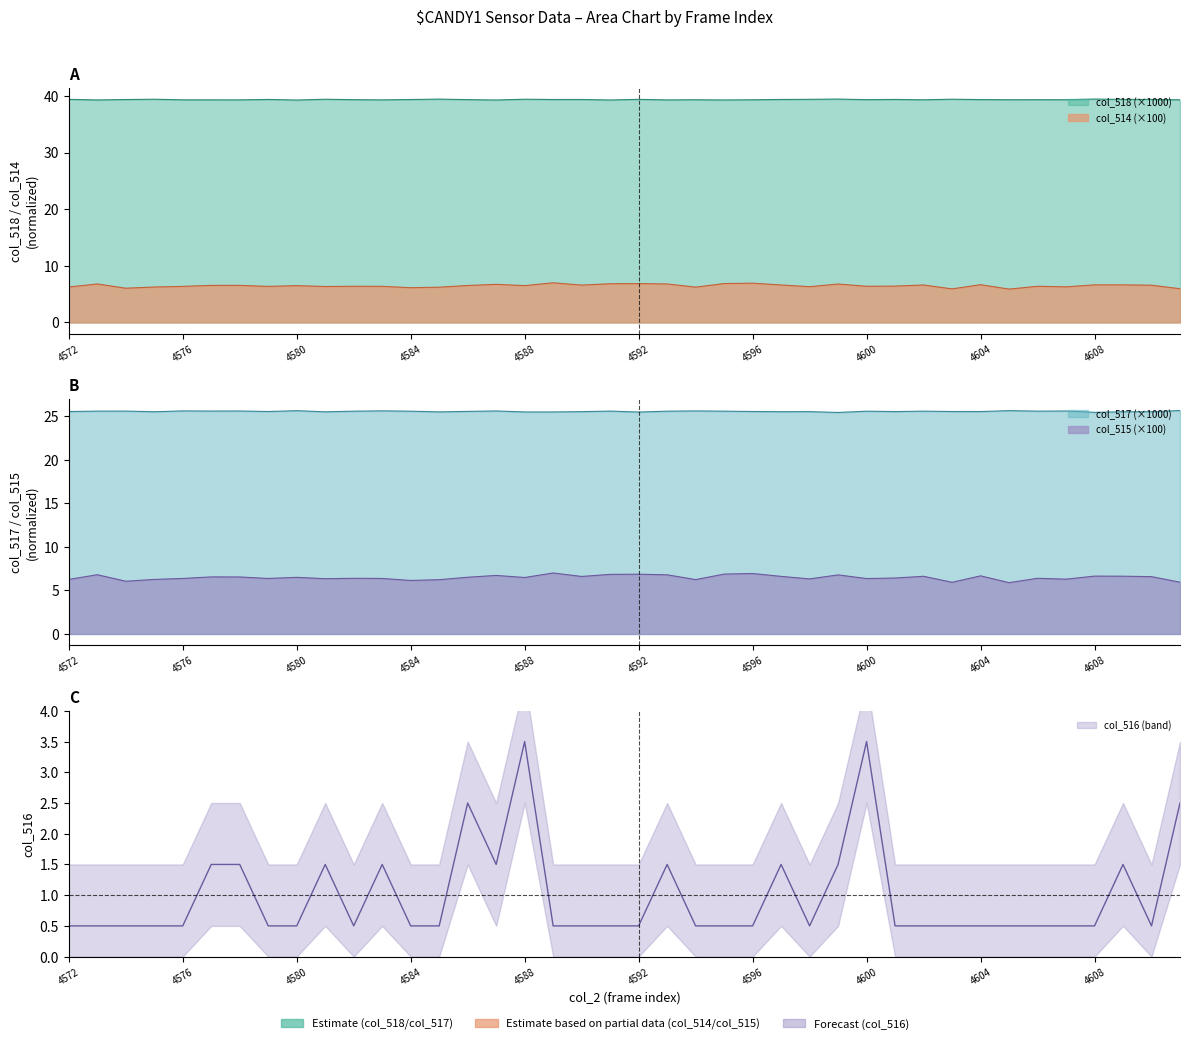

True or false: col_516 has a value of 0.4 at 4583.

False